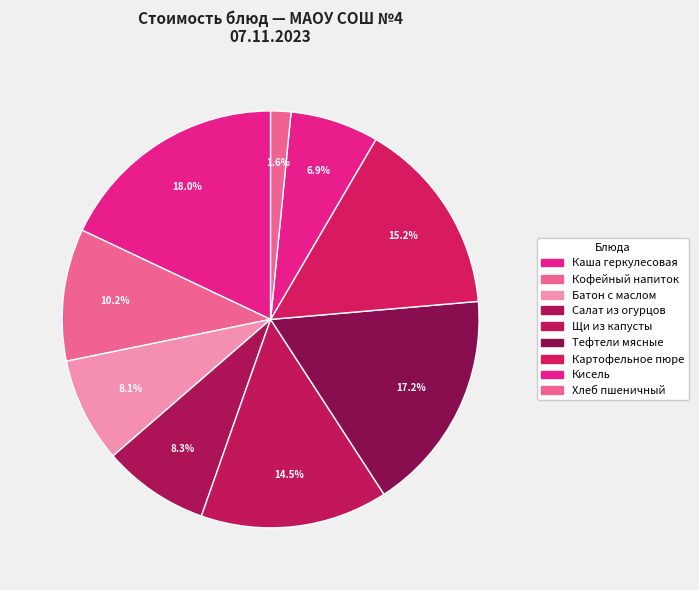

To the nearest percent, what is the difference between the Щи из капусты and Кисель slice percentages?

8%